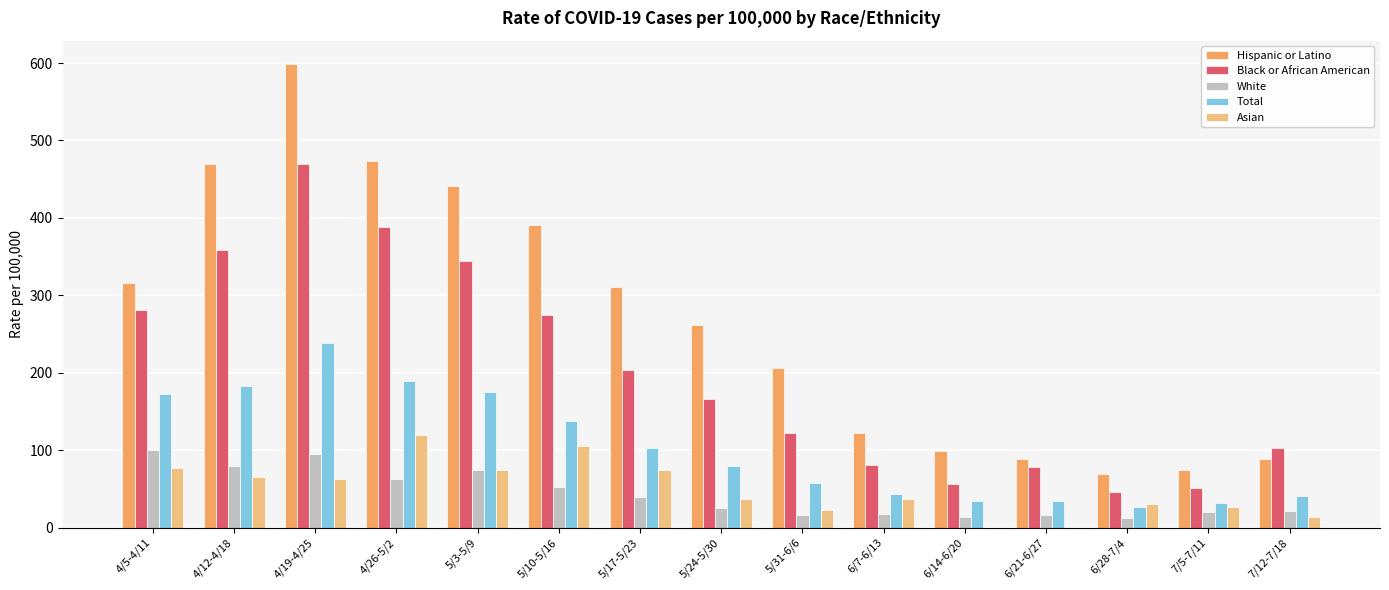

Which series has the widest spread of values?

Hispanic or Latino